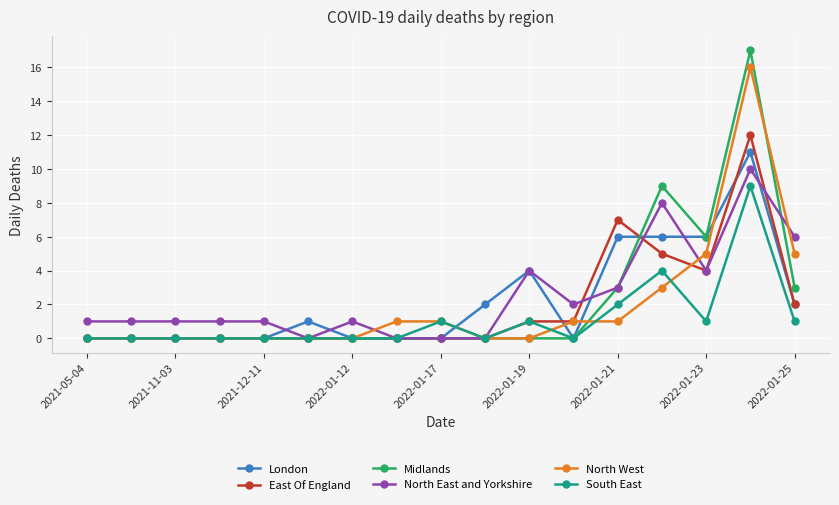

What are all the series names shown in the legend?

London, East Of England, Midlands, North East and Yorkshire, North West, South East